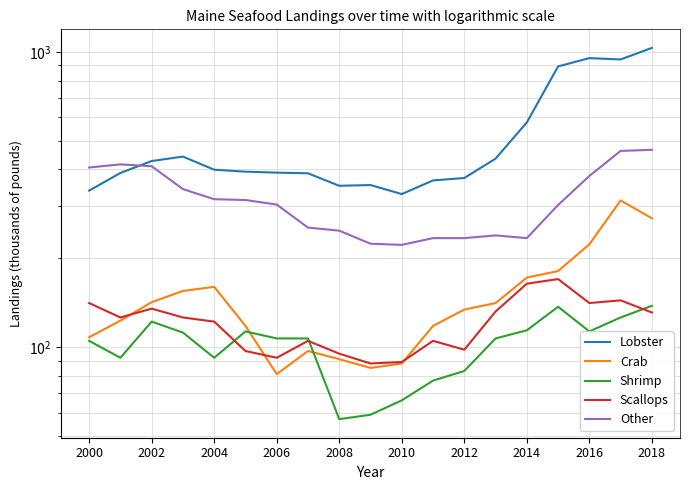

Is the value of Crab at 2016 greater than the value of Lobster at 15?

No